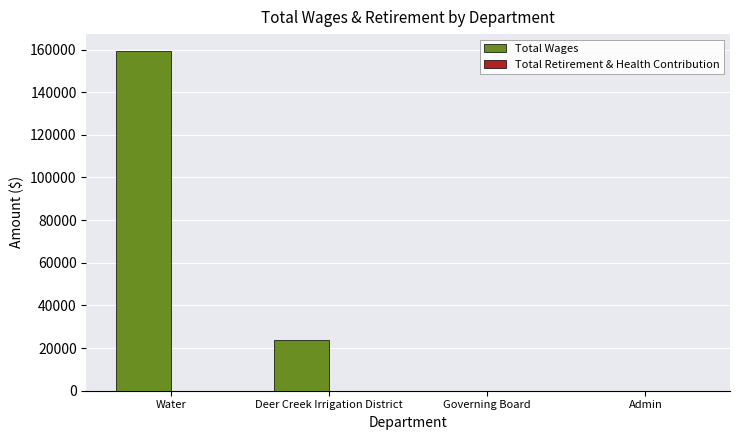

At which label is the value closest to 79627?

Deer Creek Irrigation District